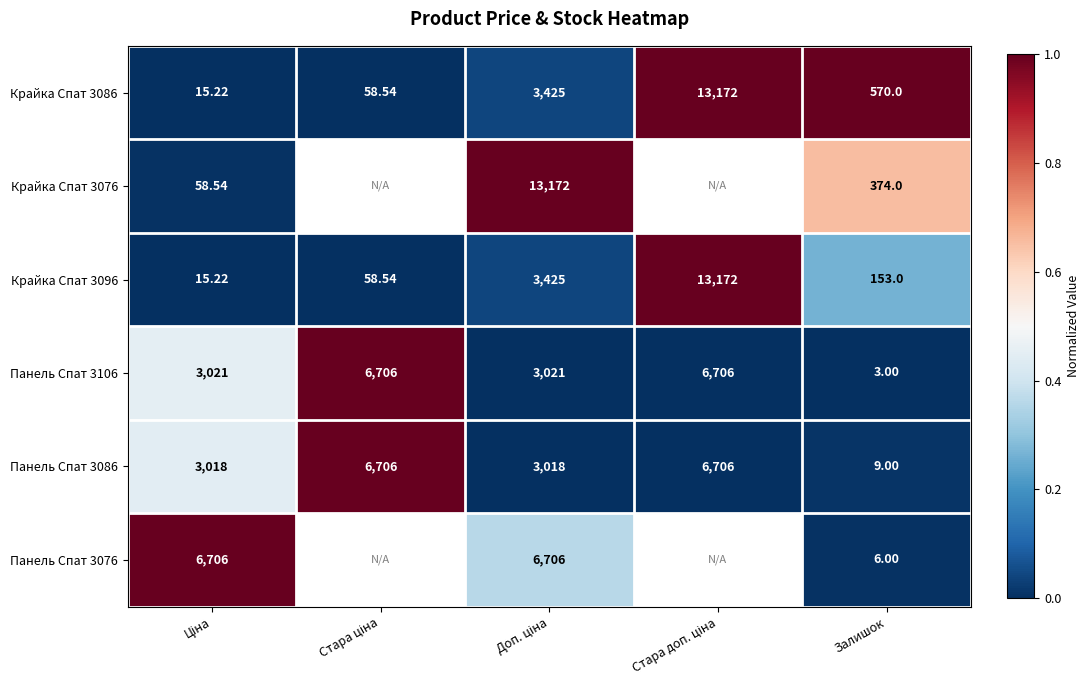

What is the total value across all series at Доп. ціна?

1.4